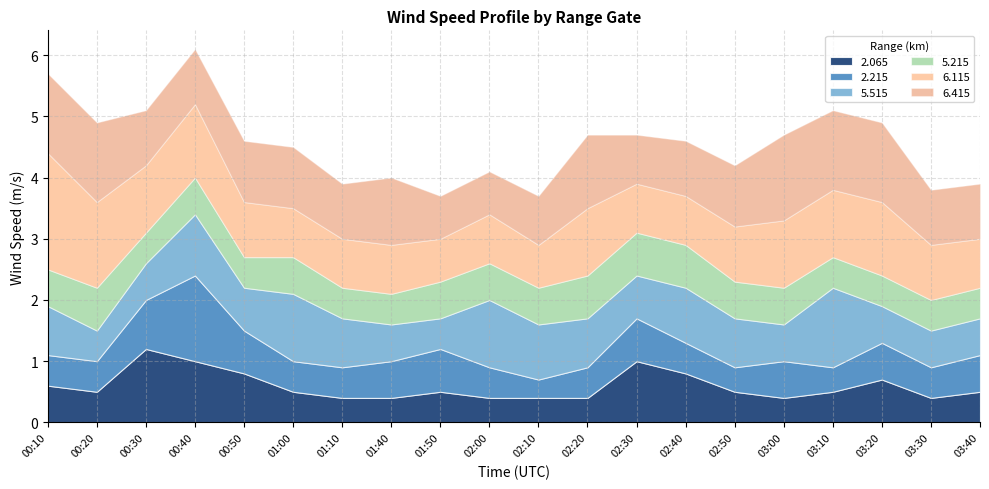

What is the greatest value displayed?

1.9